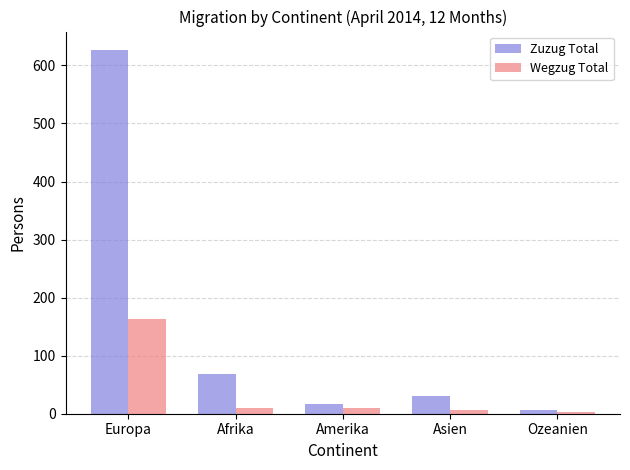

What is the average value of the Wegzug Total series?

38